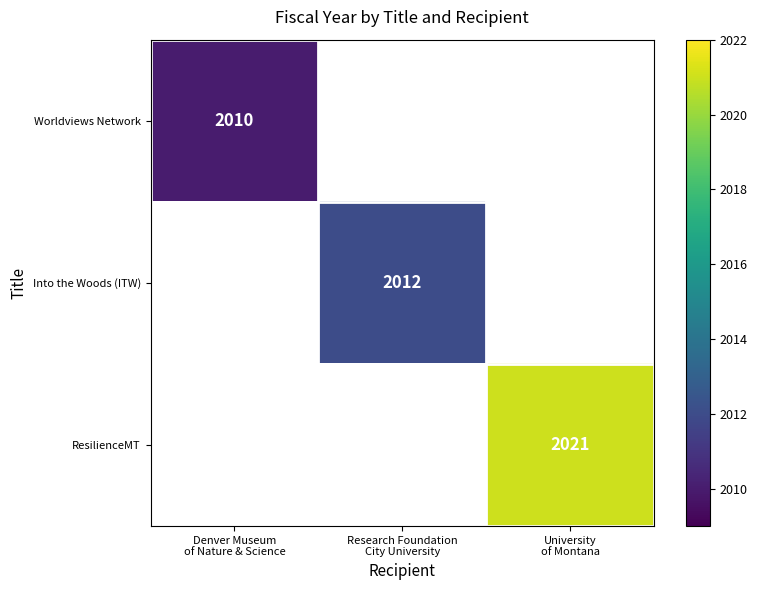

At which label does Worldviews Network reach its peak?

Denver Museum of Nature & Science